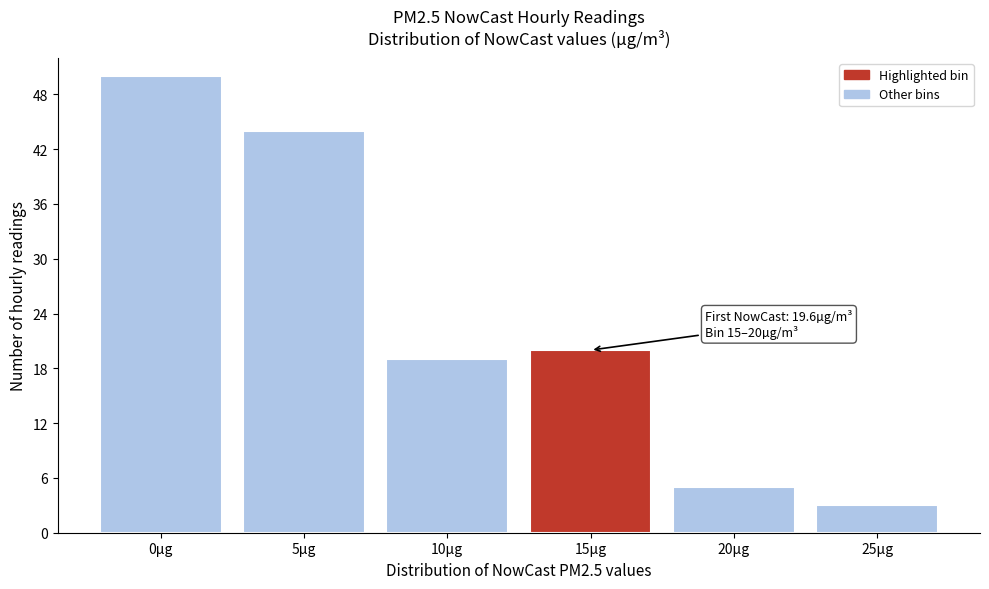

Reading left to right, extract all data points from this chart.

50	44	19	20	5	3